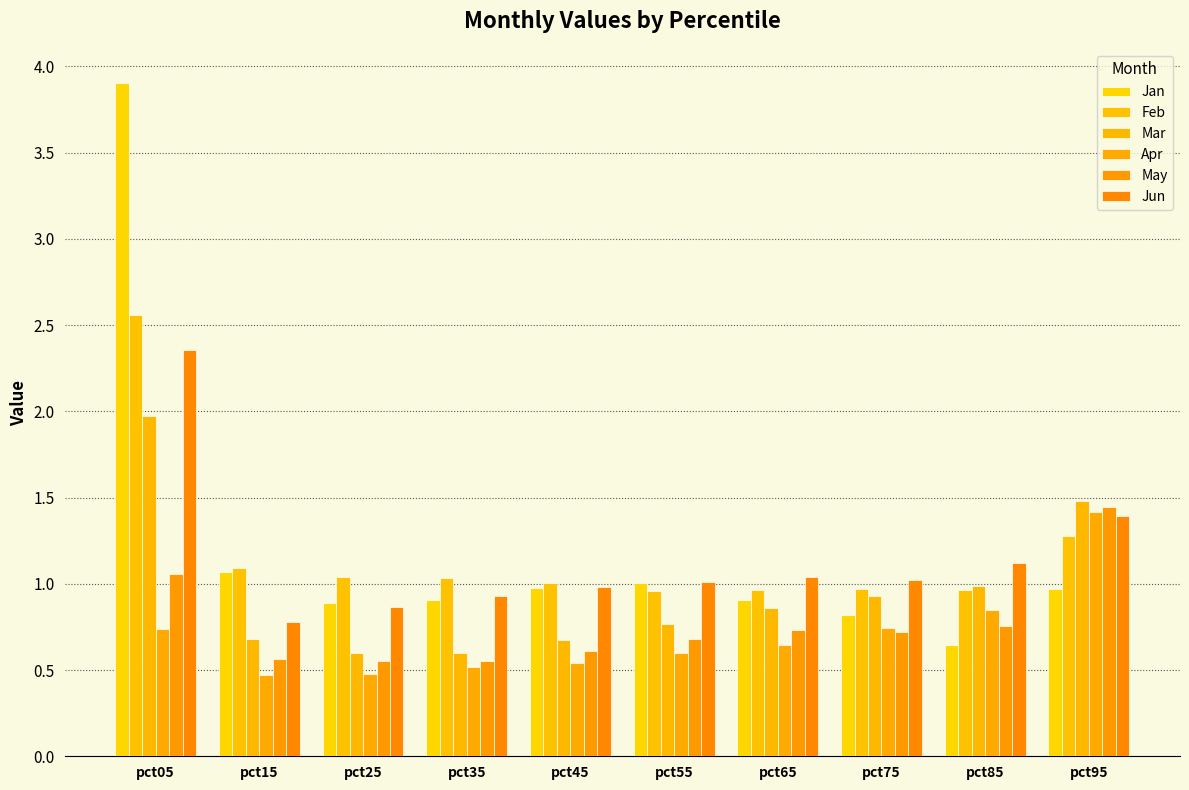

Between pct25 and pct65, which is larger?

pct65